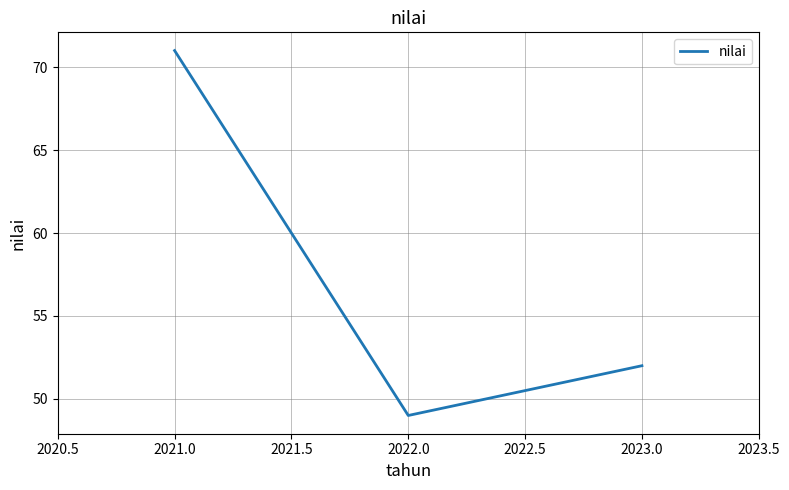

At which label does the data first exceed 52?

2021.0